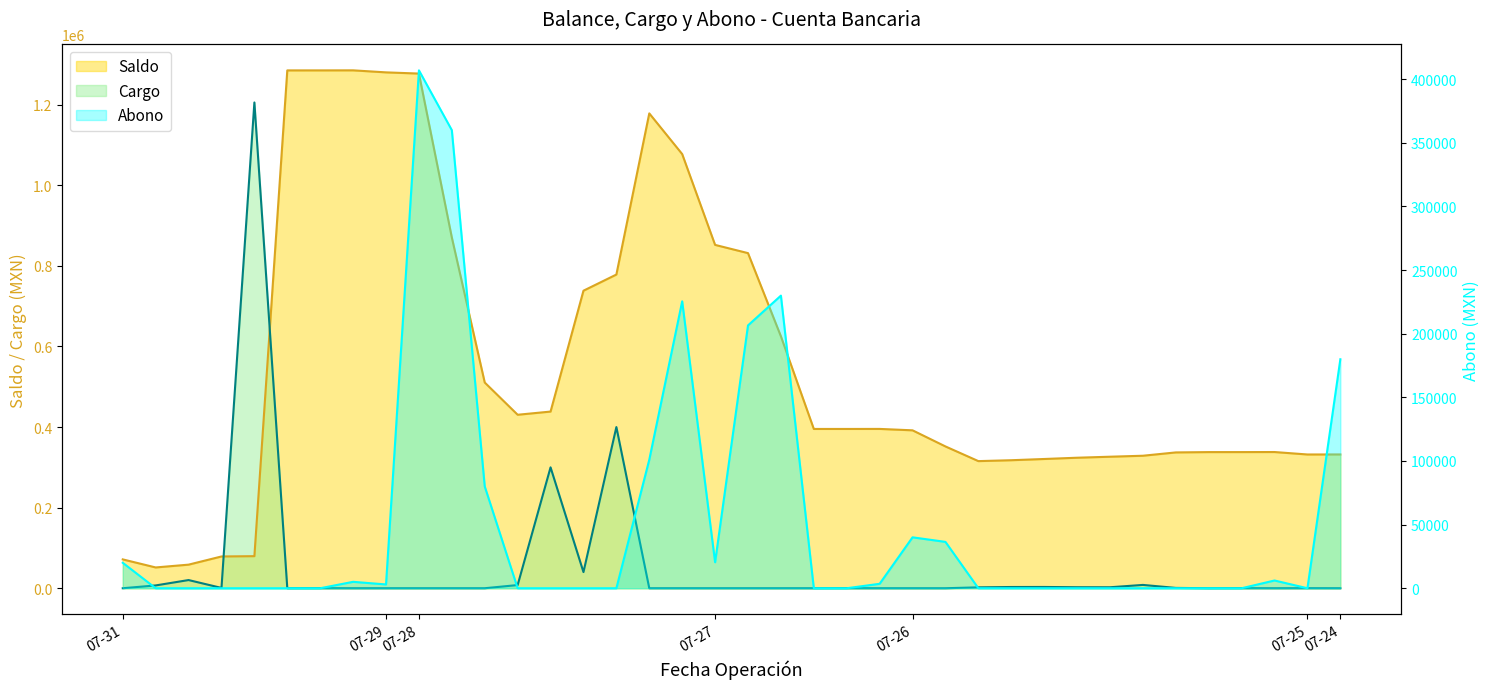

In Abono, how many points are lower than both neighbors (excluding endpoints)?

3